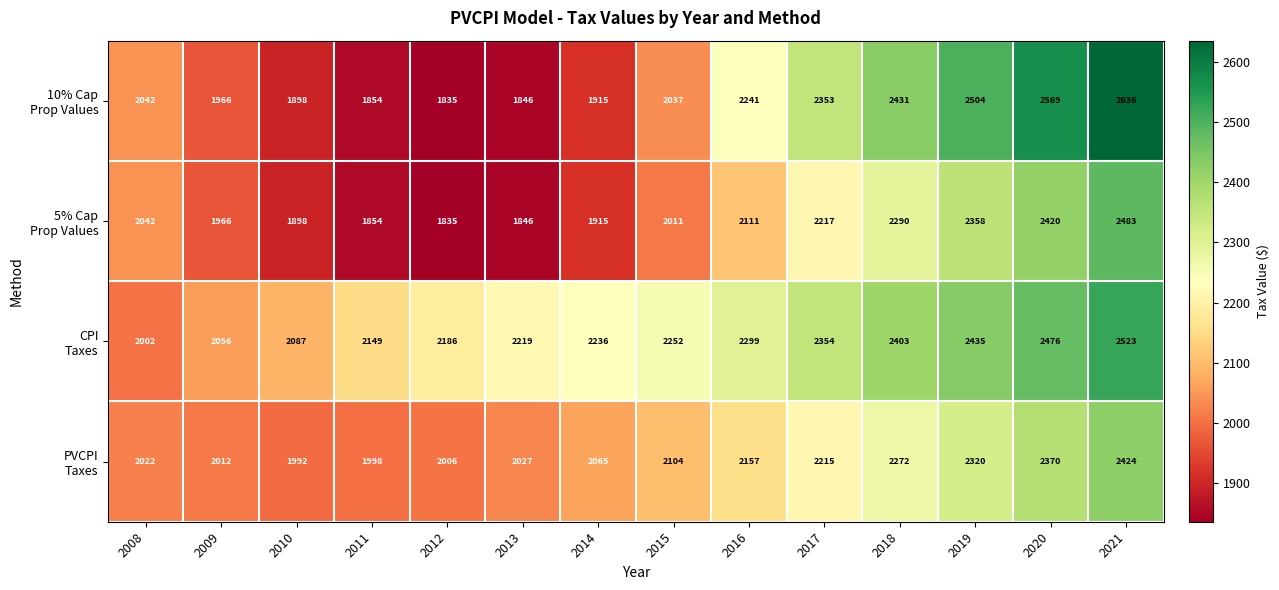

What is the greatest value displayed?

2636